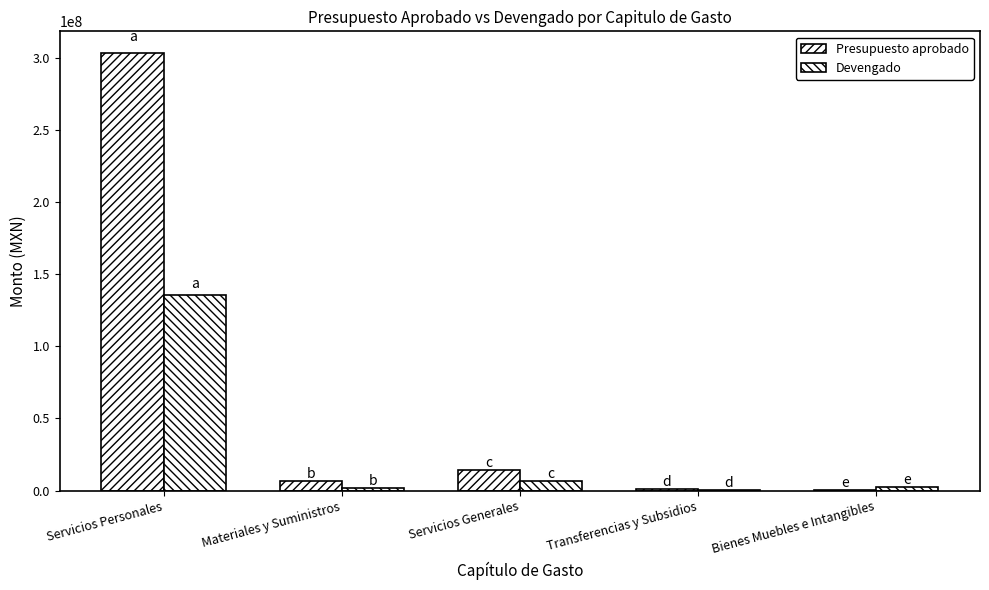

Where is Presupuesto aprobado nearest to the value 151589306?

Servicios Generales